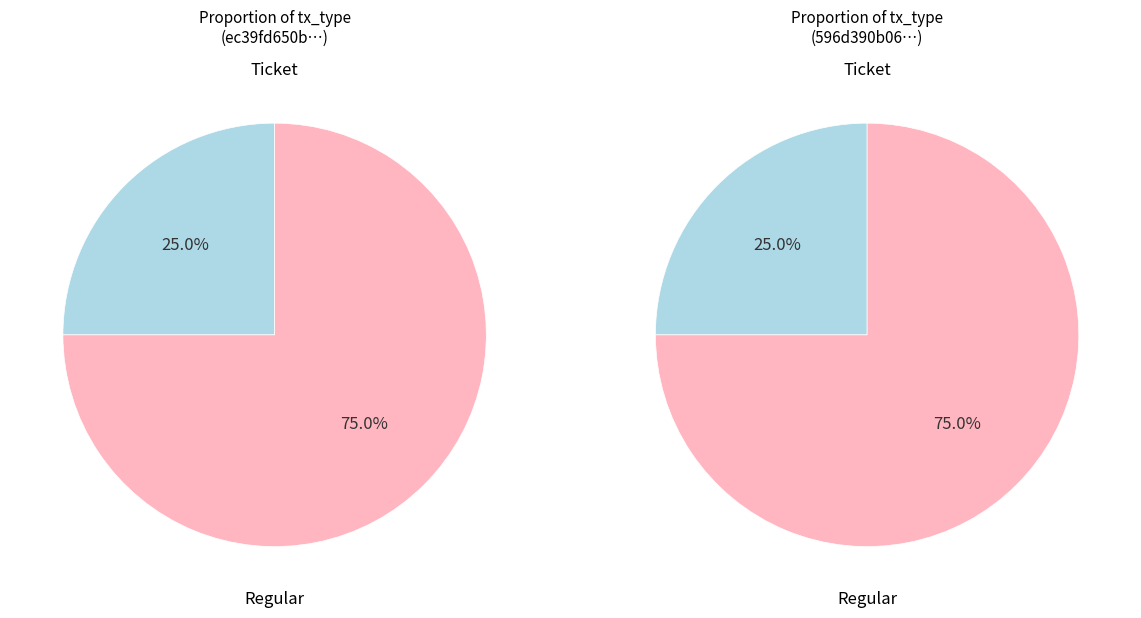

Which category accounts for the majority?

Regular